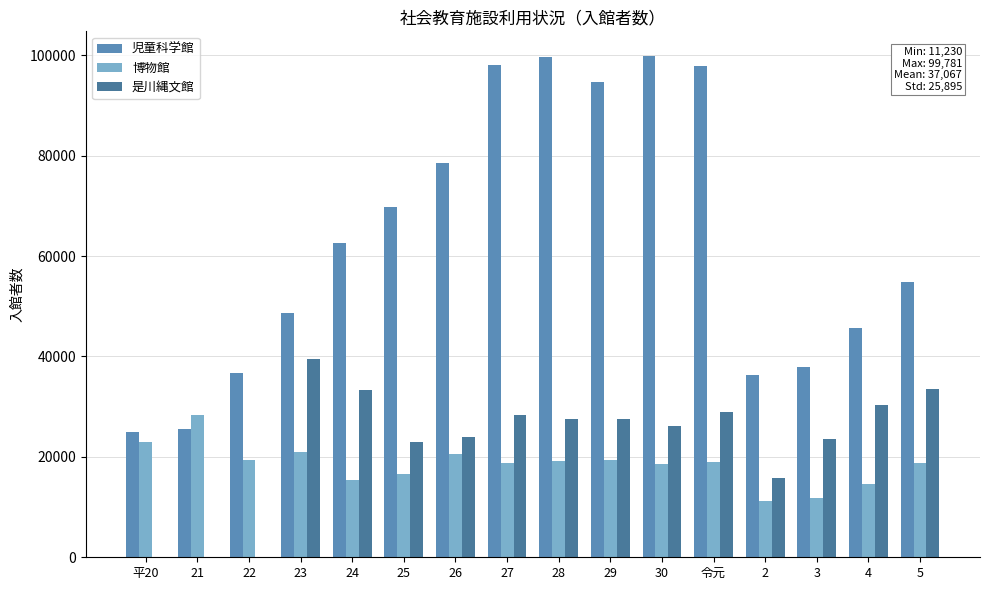

How many groups of bars are there?

16